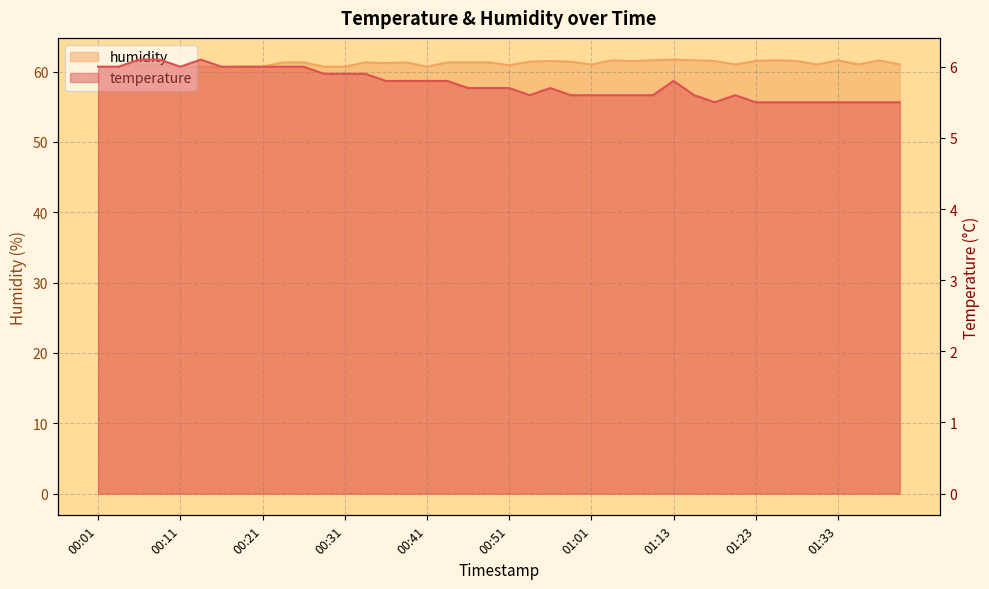

At which category does temperature reach its first local valley?

00:11